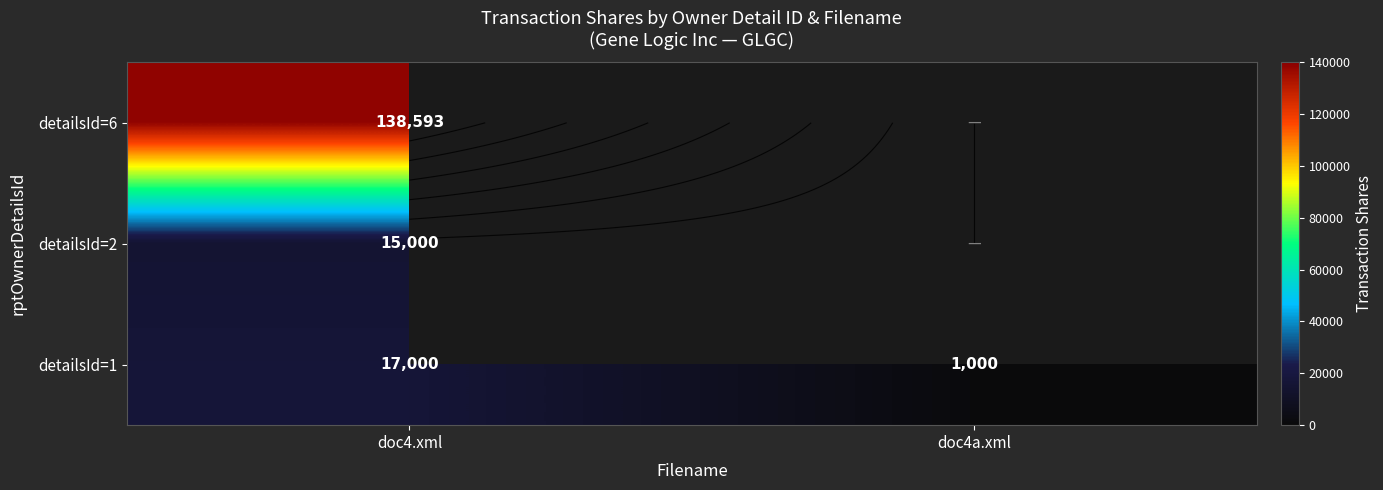

The detailsId=2 series shows 15000 at doc4.xml. True or false?

True